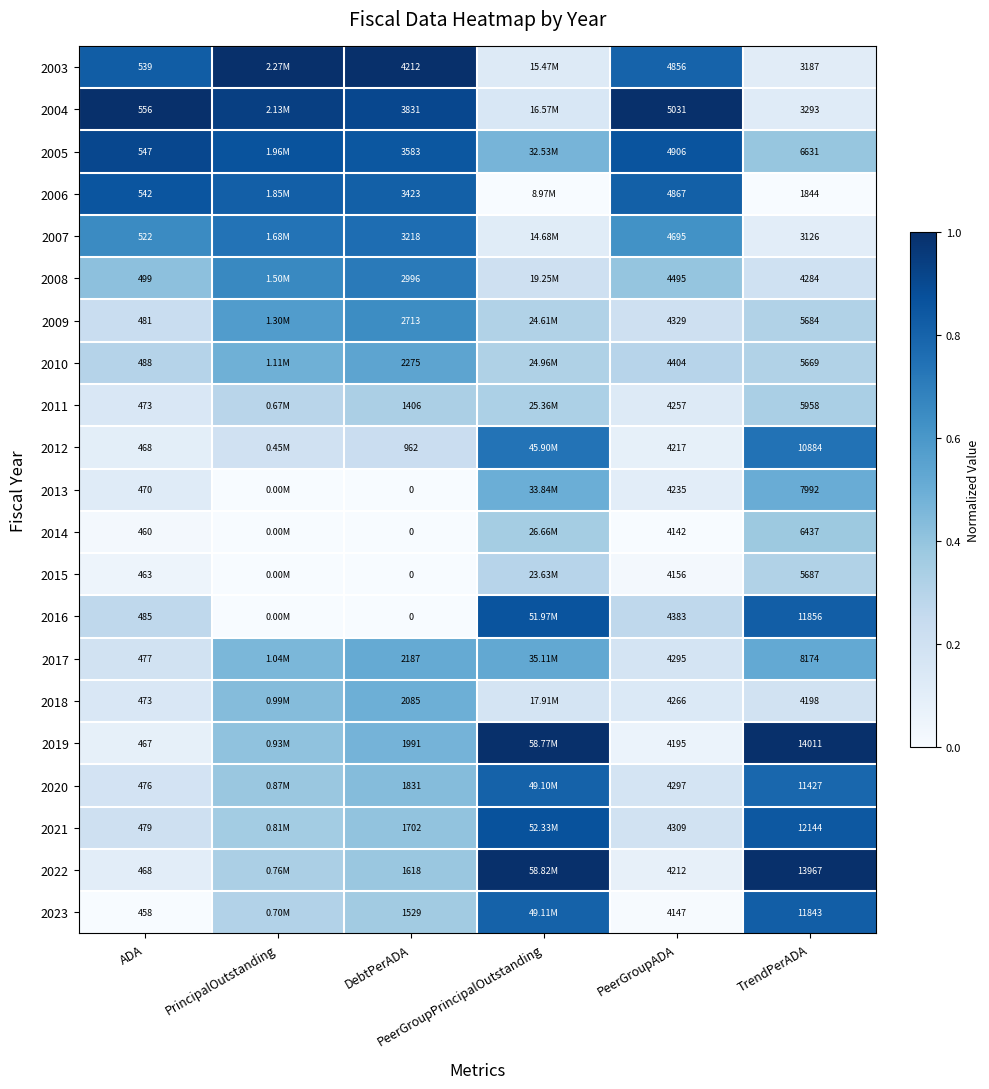

The value of 2003 at DebtPerADA is 1.6. True or false?

False